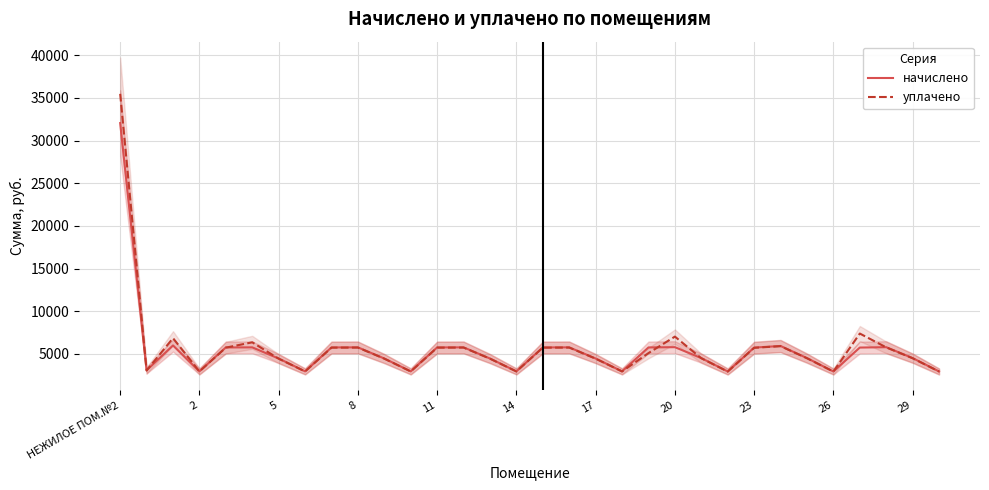

How many times do начислено and уплачено cross each other?

9